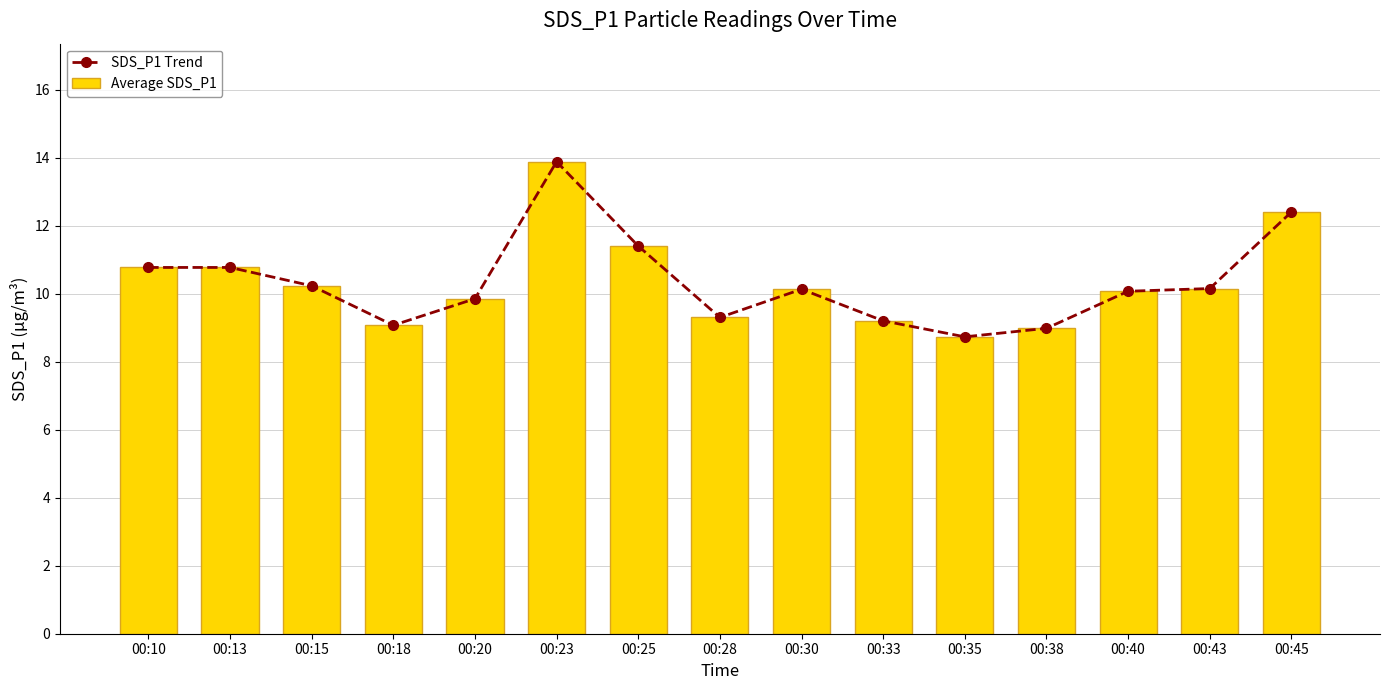

Which series has the widest spread of values?

SDS_P1 Trend